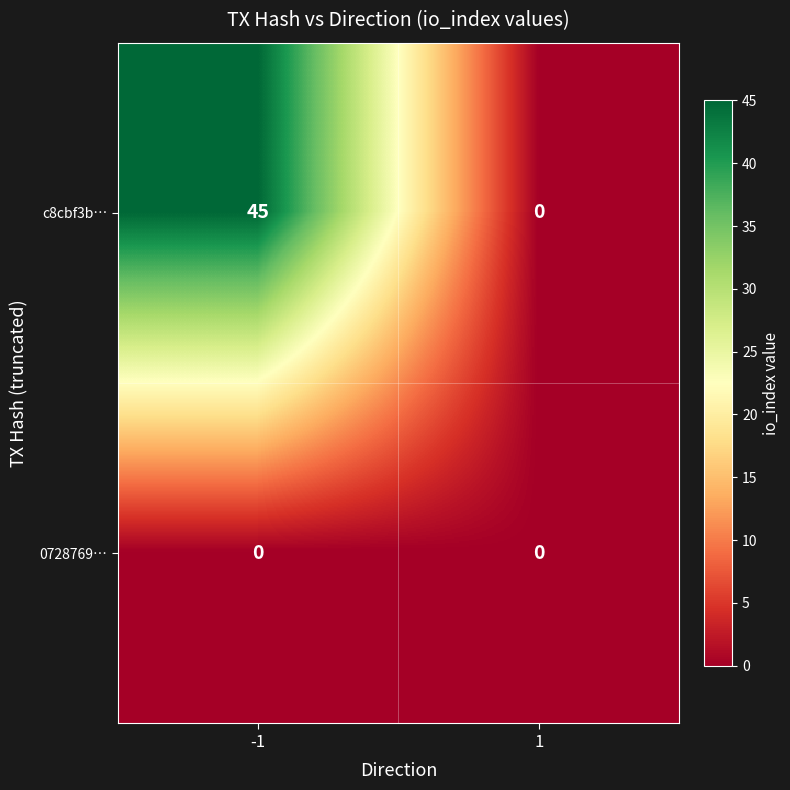

Count the number of categories in the chart.

2